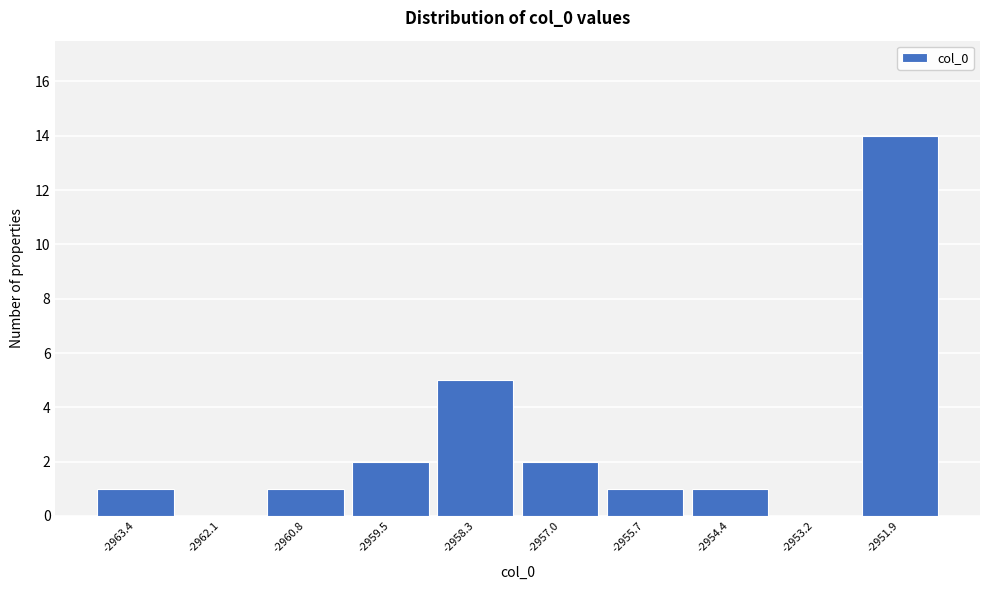

Reading left to right, list every bar in this chart as the range it spans on the x-axis followed by its height. Neither the bar edges nor the heights are printed on the chart, so give them approximately, as read against the axes.

-2964.0 to -2962.8: 1
-2962.8 to -2961.4: 0
-2961.4 to -2960.2: 1
-2960.2 to -2959.0: 2
-2959.0 to -2957.6: 5
-2957.6 to -2956.4: 2
-2956.4 to -2955.0: 1
-2955.0 to -2953.8: 1
-2953.8 to -2952.6: 0
-2952.6 to -2951.2: 14